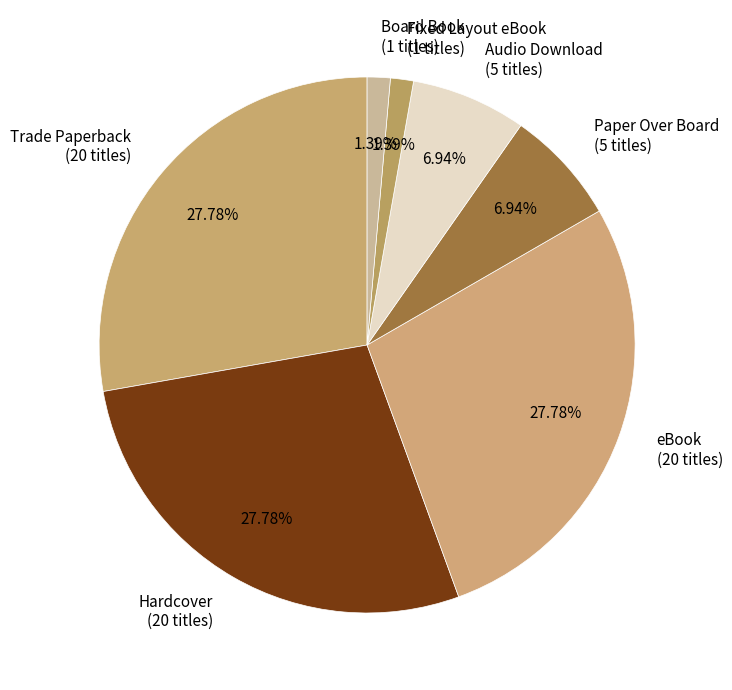

Is Fixed Layout eBook (1 titles) the majority of the pie?

No